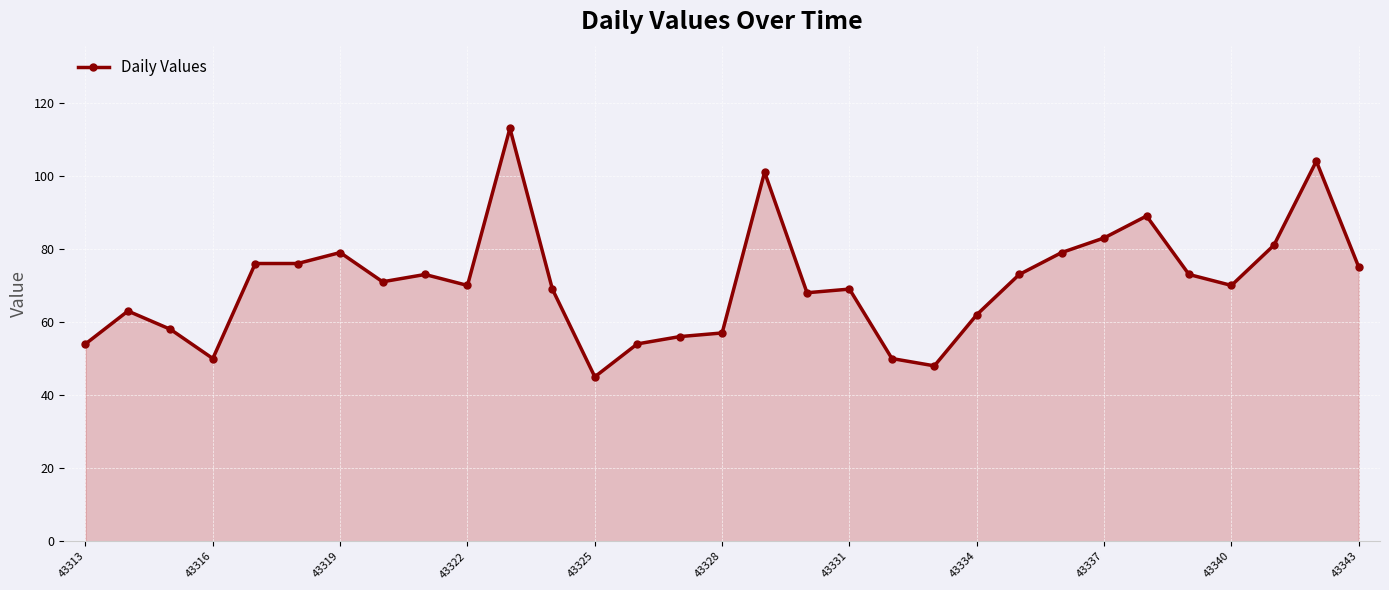

What is the greatest value displayed?

113